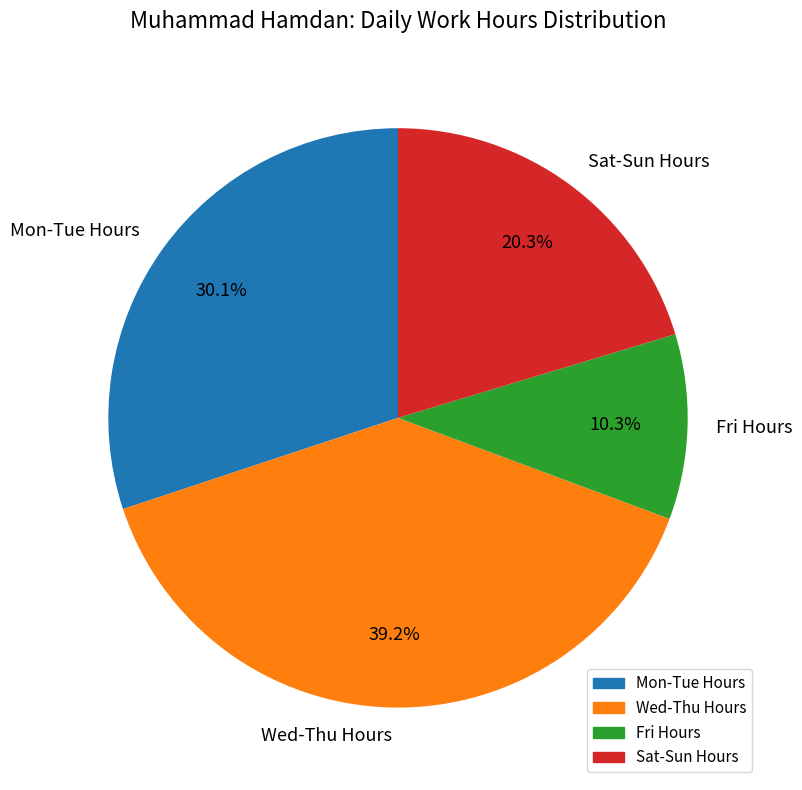

Between Wed-Thu Hours and Sat-Sun Hours, which is larger?

Wed-Thu Hours